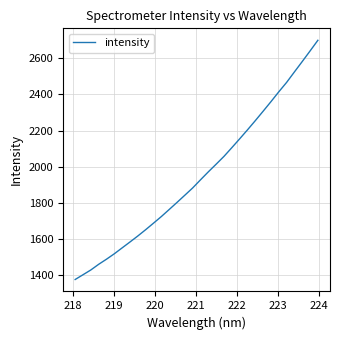

What is the smallest value displayed?

1374.8